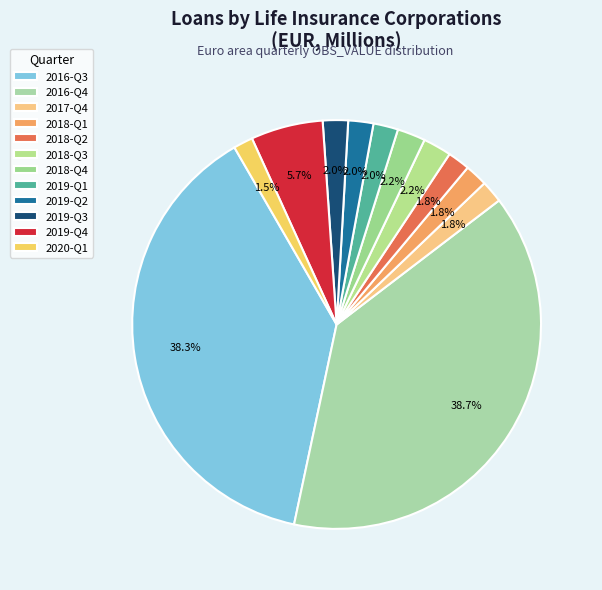

True or false: 2019-Q4 accounts for 6% of the total.

True